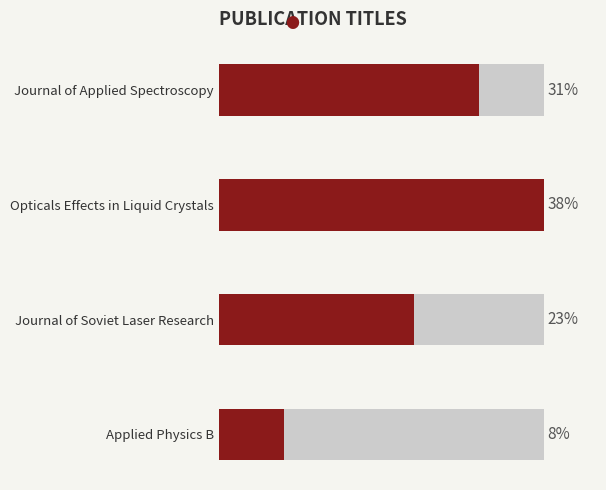

True or false: the data shows 9 at Opticals Effects in Liquid Crystals.

False